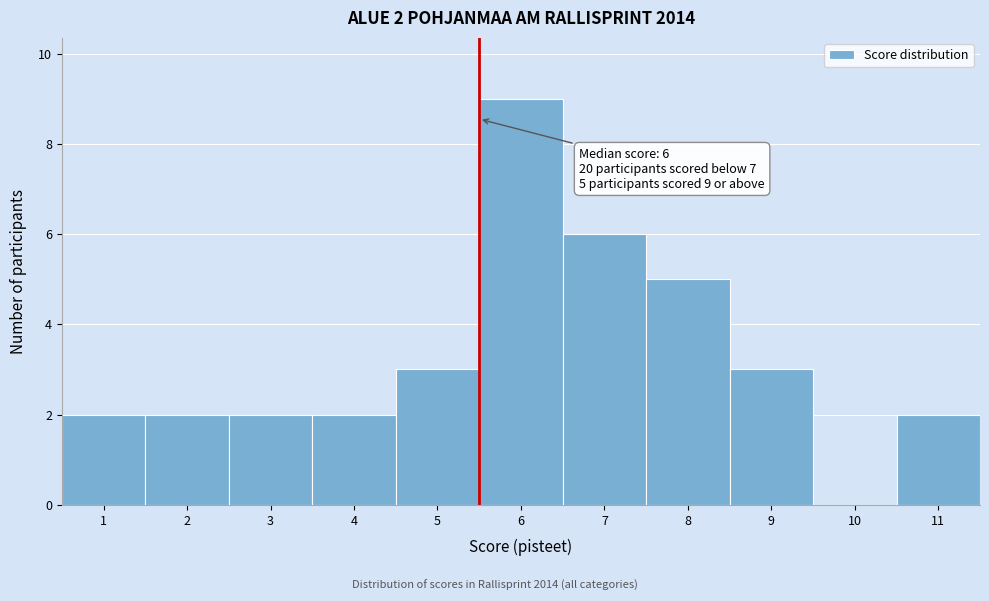

Reading left to right, list all the values displayed in this chart.

1=2	2=2	3=2	4=2	5=3	6=9	7=6	8=5	9=3	10=0	11=2